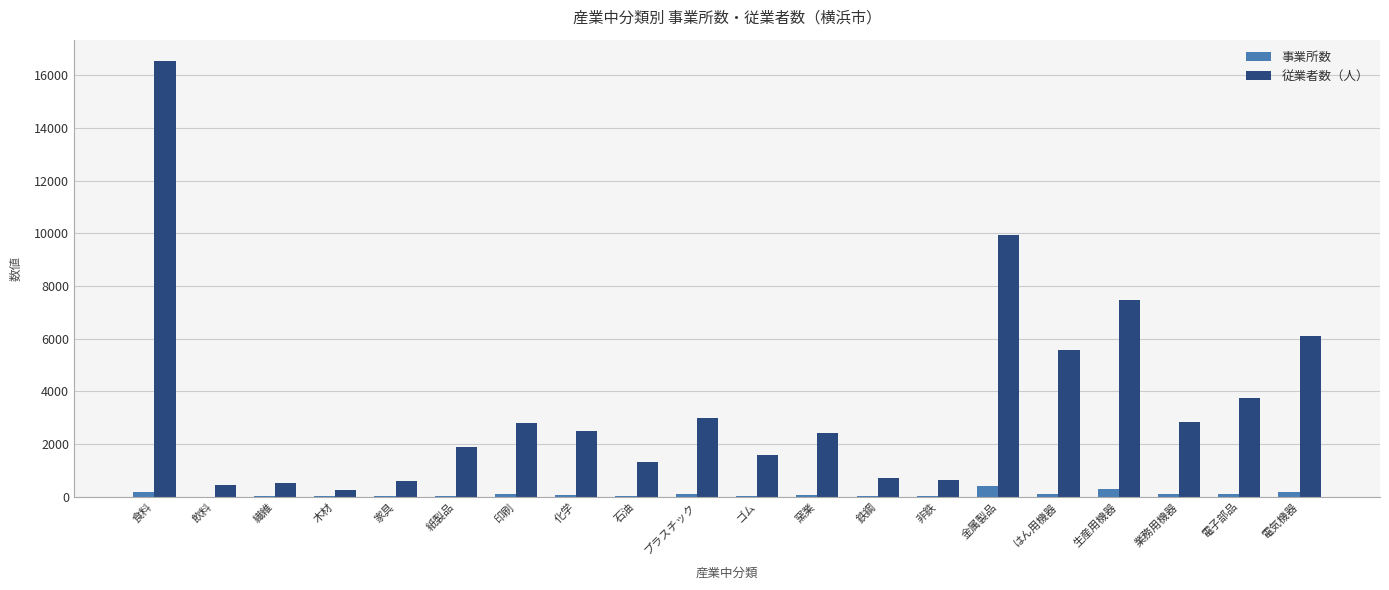

The 従業者数（人） series shows 7487 at 生産用機器. True or false?

True